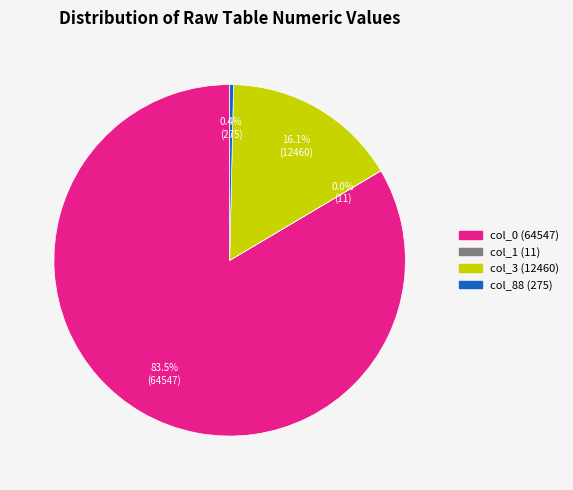

Does any single category account for the majority?

Yes